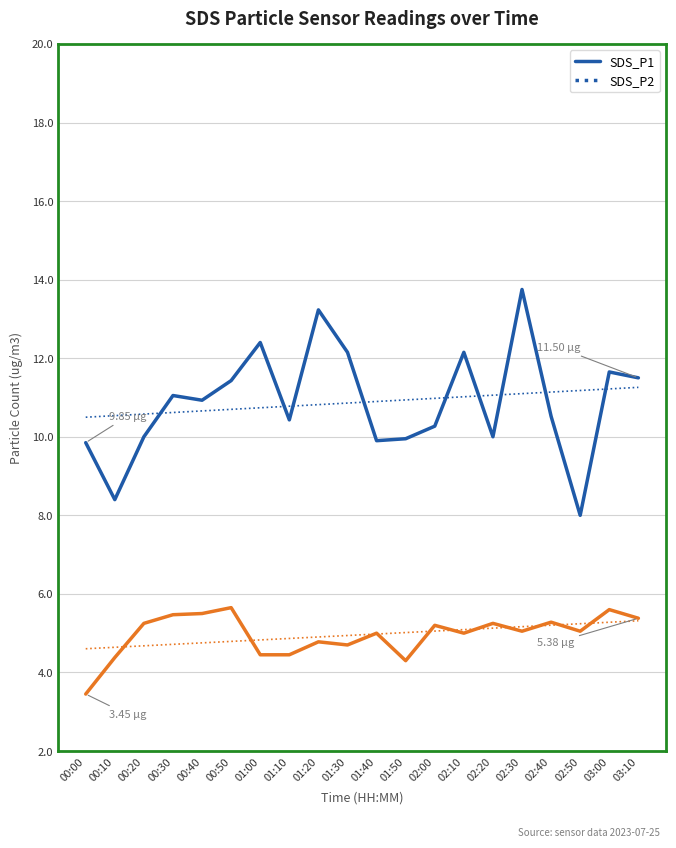

What is the difference between the maximum and second lowest values in the SDS_P1 series?

5.3